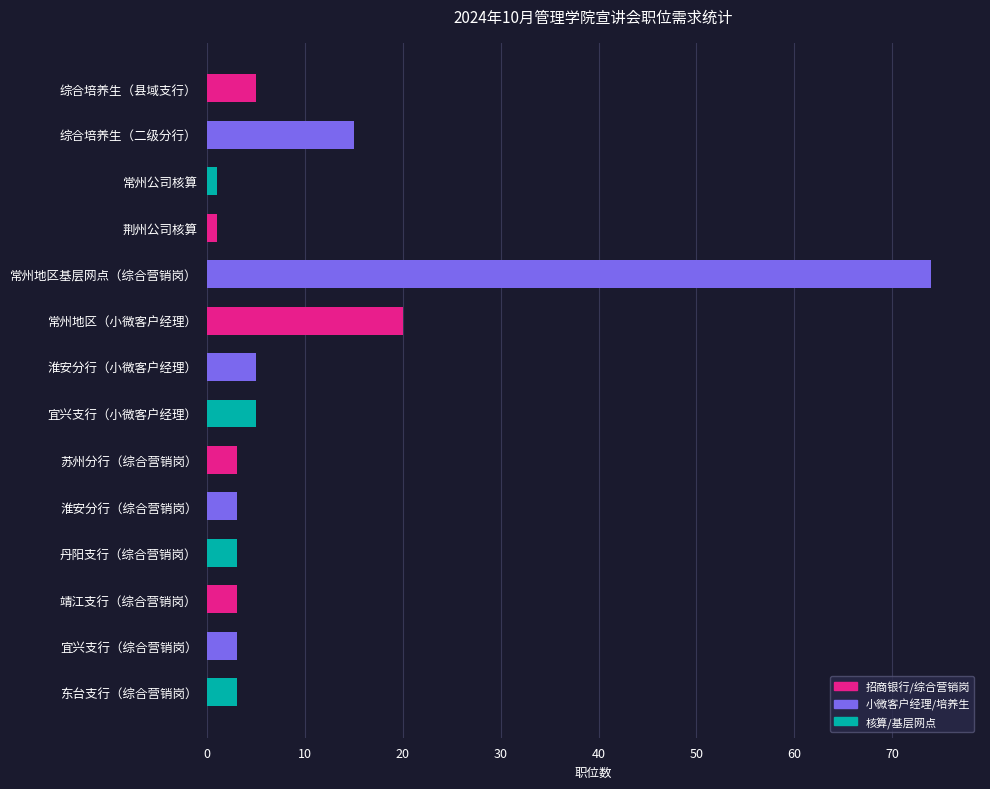

Reading bottom to top, list all the values displayed in this chart.

3	3	3	3	3	3	5	5	20	74	1	1	15	5